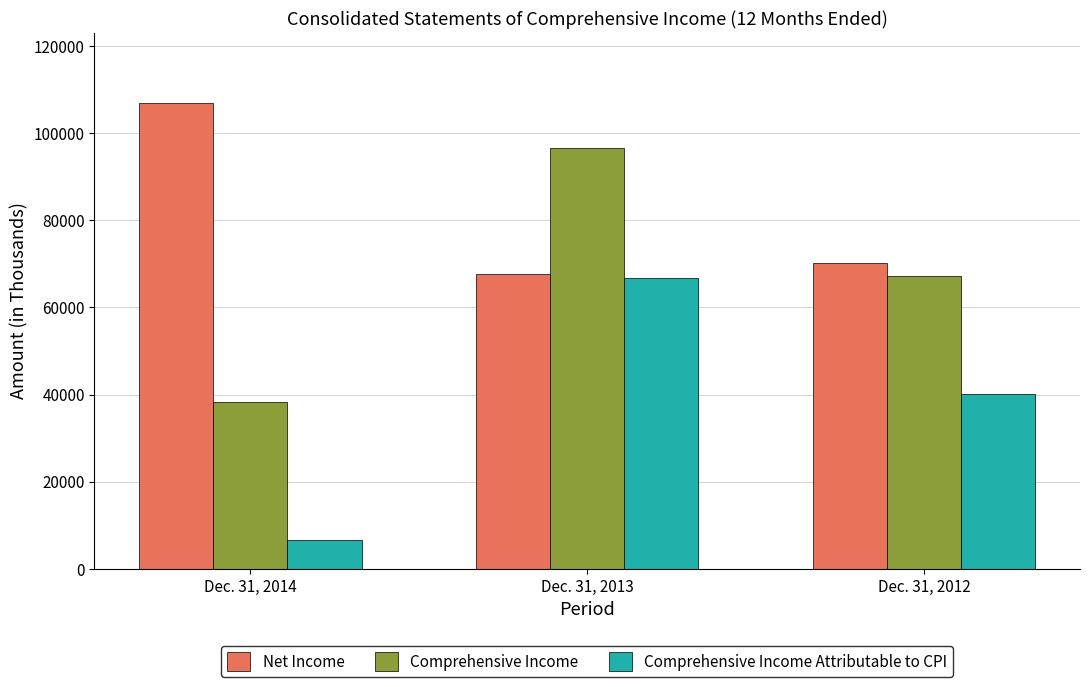

Reading left to right, list all the values displayed in this chart.

Net Income: Dec. 31, 2014=106993	Dec. 31, 2013=67649	Dec. 31, 2012=70094
Comprehensive Income: Dec. 31, 2014=38316	Dec. 31, 2013=96553	Dec. 31, 2012=67201
Comprehensive Income Attributable to CPI: Dec. 31, 2014=6586	Dec. 31, 2013=66871	Dec. 31, 2012=40147